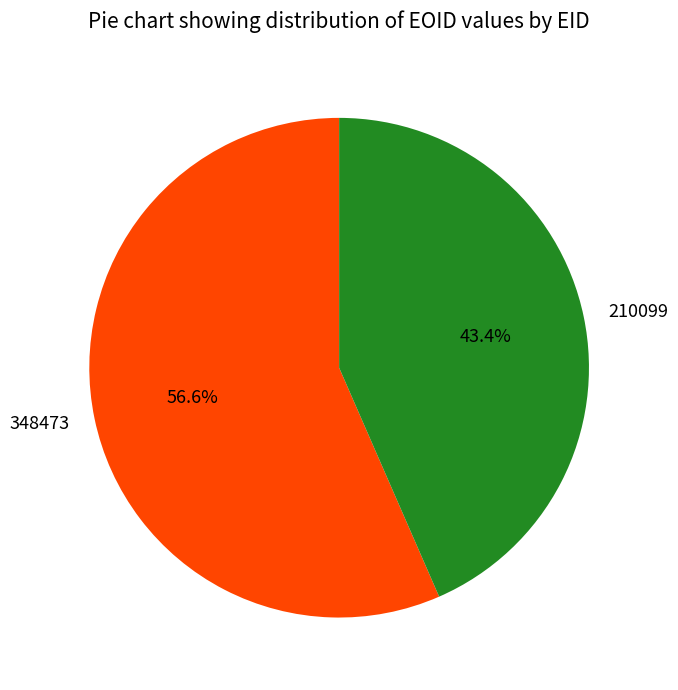

To the nearest percent, what percentage of the pie is 348473?

57%